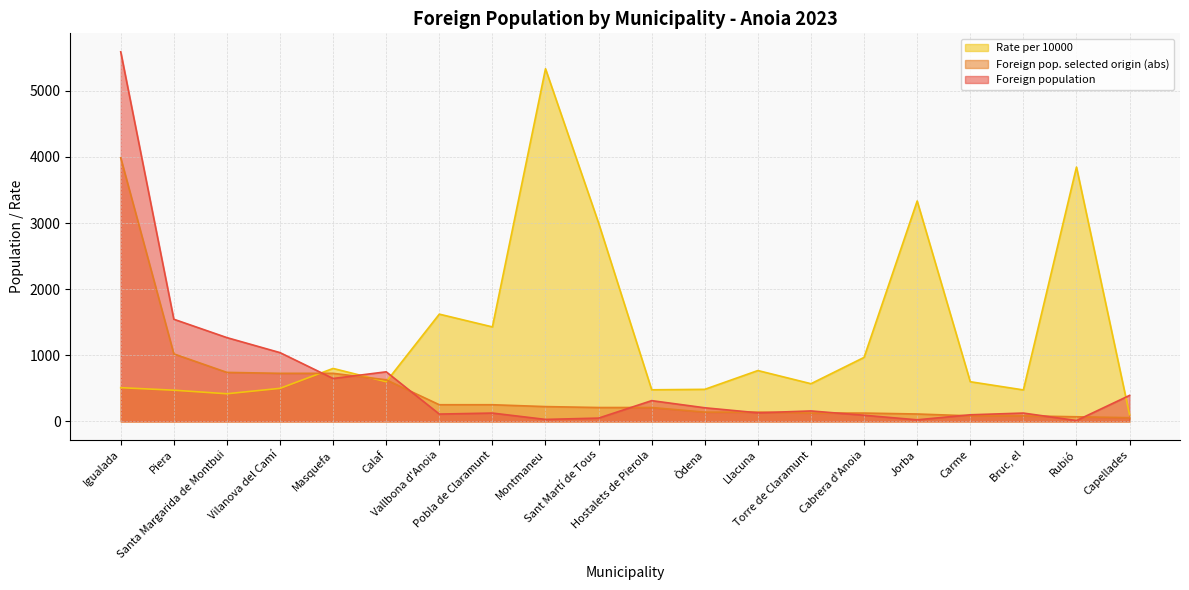

Is it true that Foreign population equals 9 at Jorba?

False